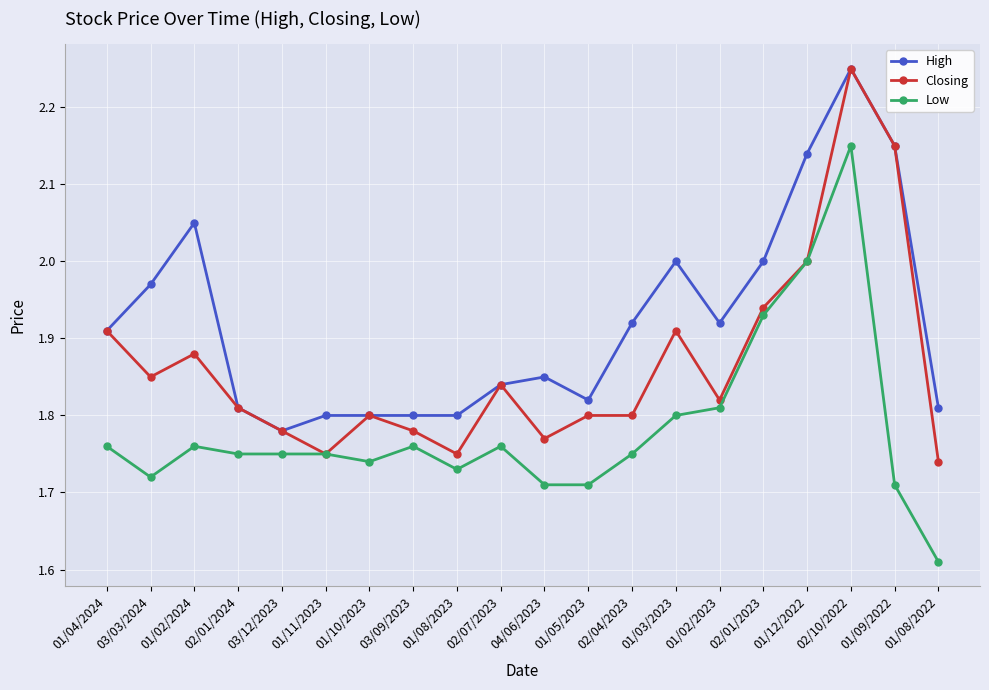

True or false: Low has more than 0 interior local peaks.

True